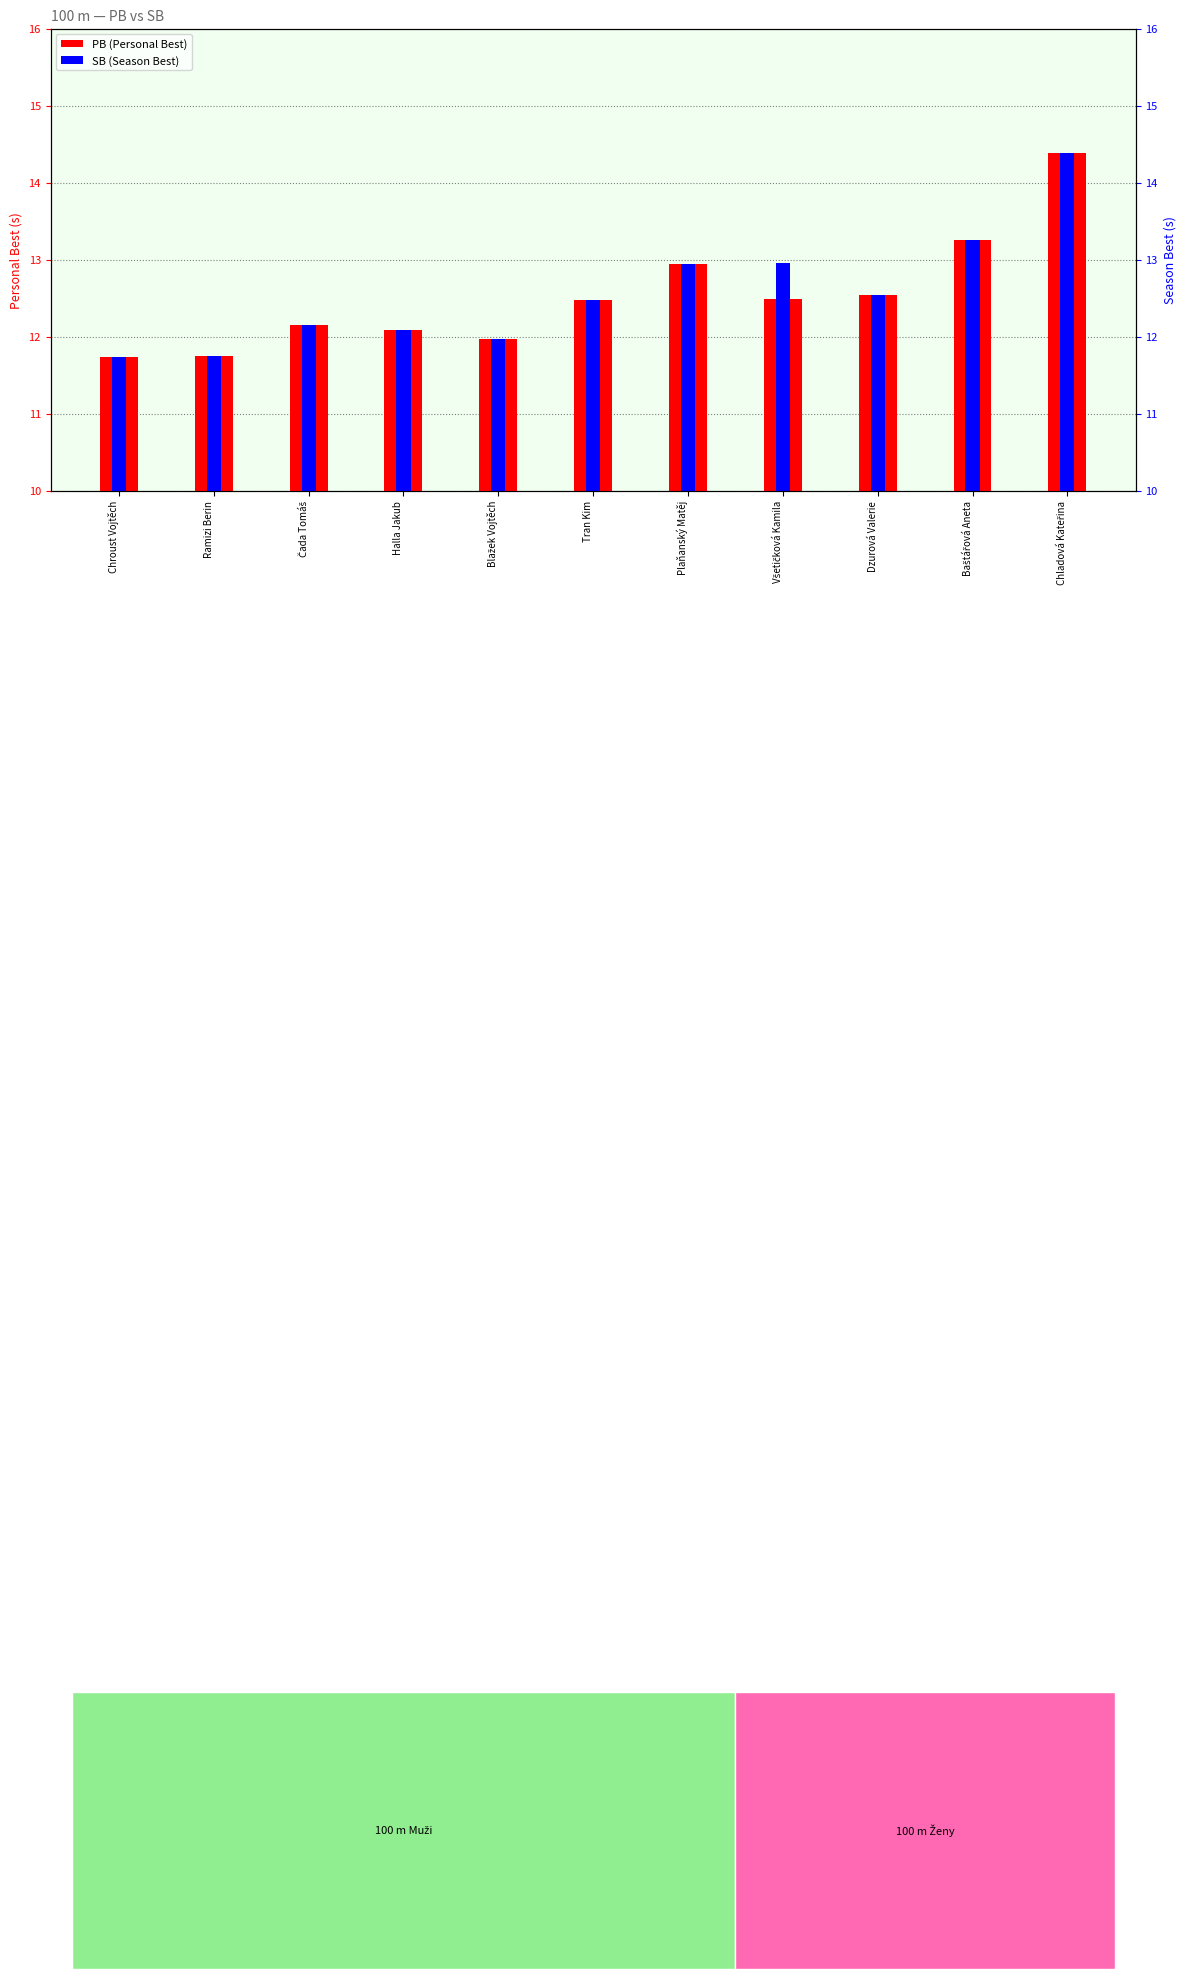

True or false: SB has a value of 16.3 at Chroust Vojtěch.

False